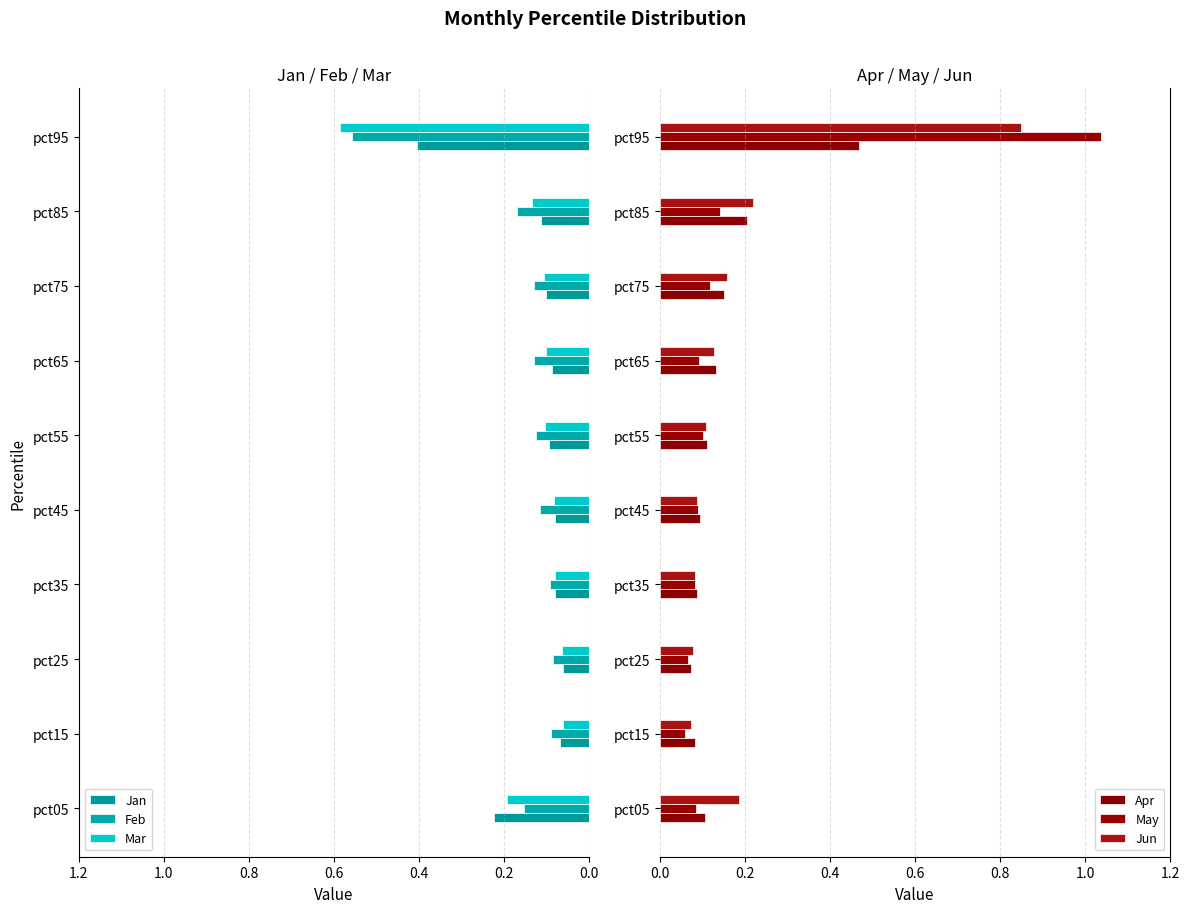

At how many categories does at least one series exceed 0?

10